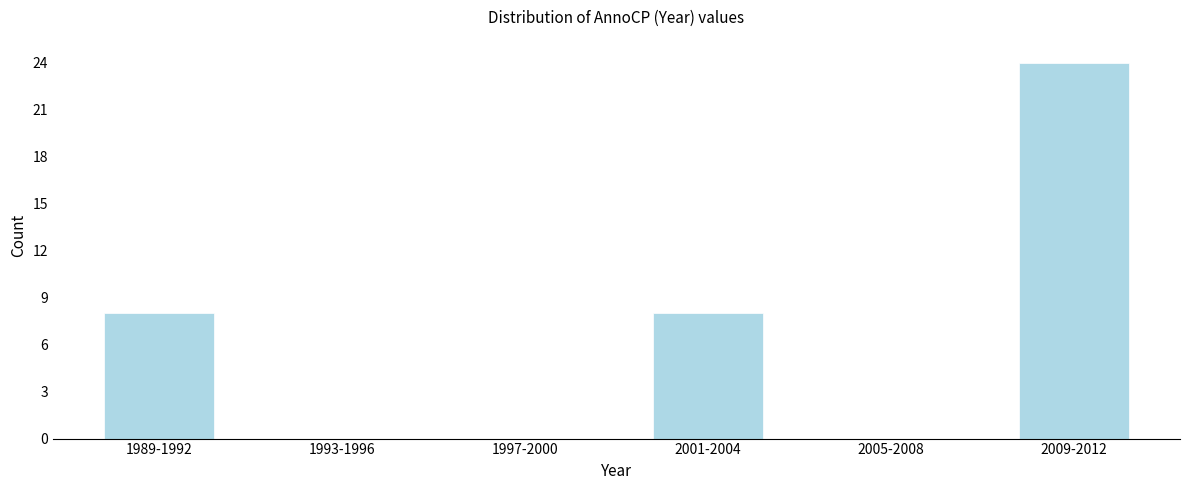

Reading left to right, transcribe all the data shown in this chart.

1989-1992=8	1993-1996=0	1997-2000=0	2001-2004=8	2005-2008=0	2009-2012=24